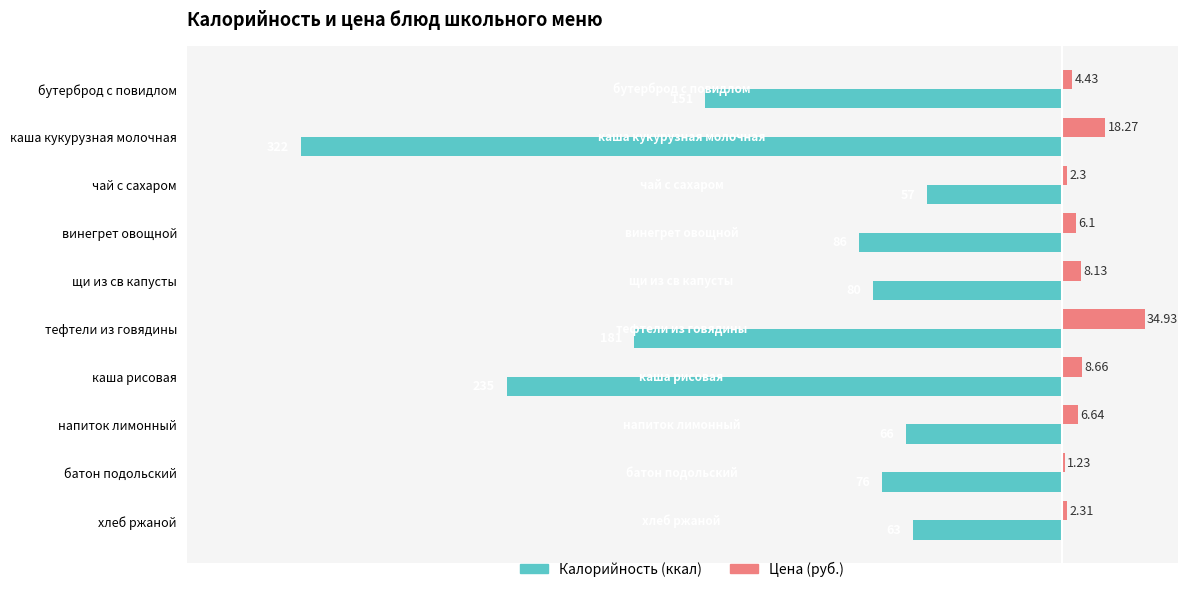

Which category has the highest value across all series?

тефтели из говядины